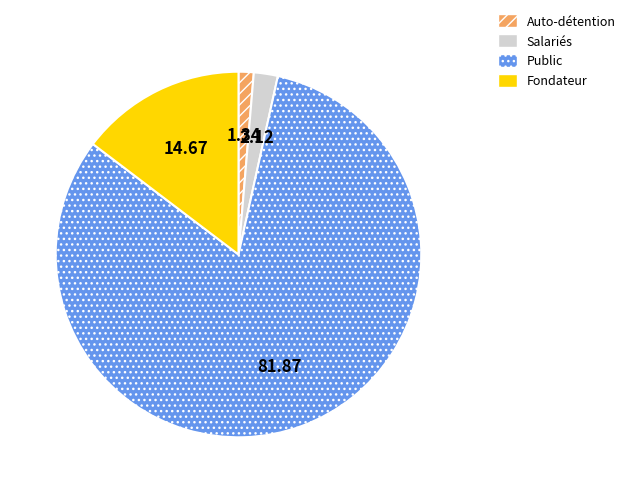

Does any single category account for the majority?

Yes